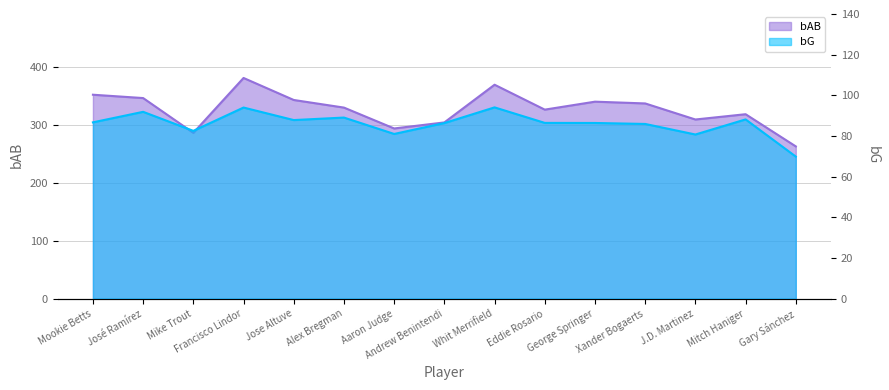

Count the number of data series in this chart.

2